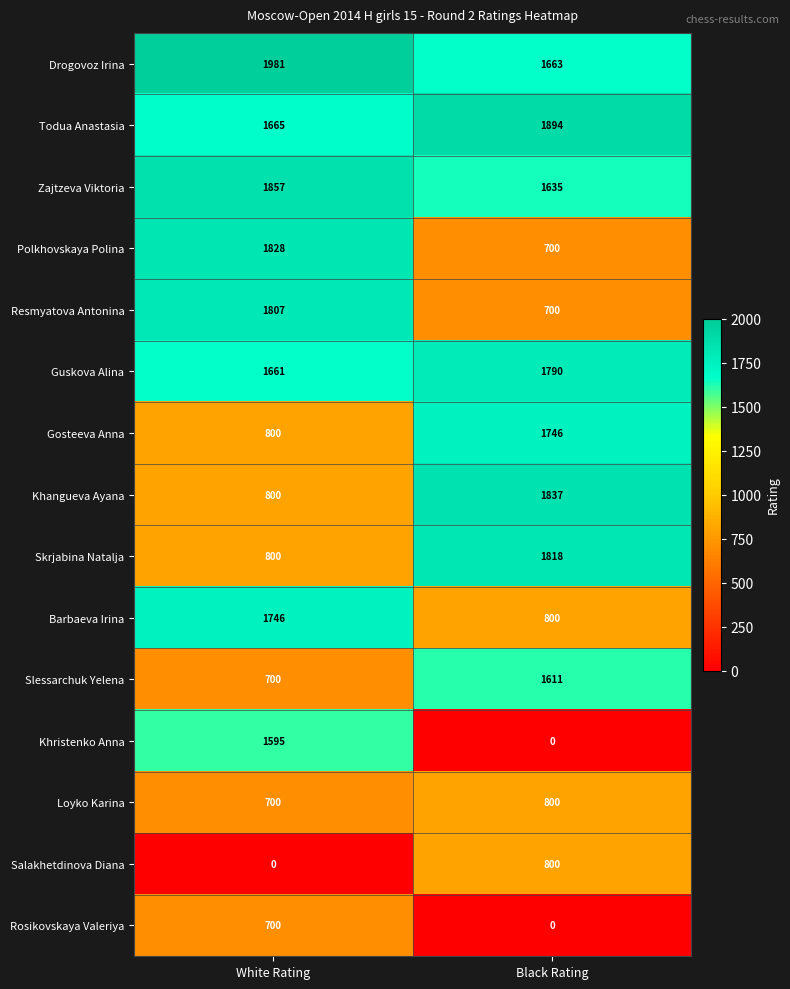

Where is Loyko Karina nearest to the value 750?

White Rating